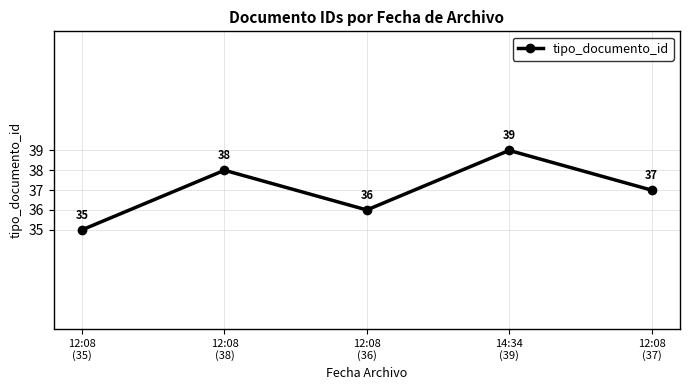

How many interior local peaks (higher than both neighbors) does the data have?

2